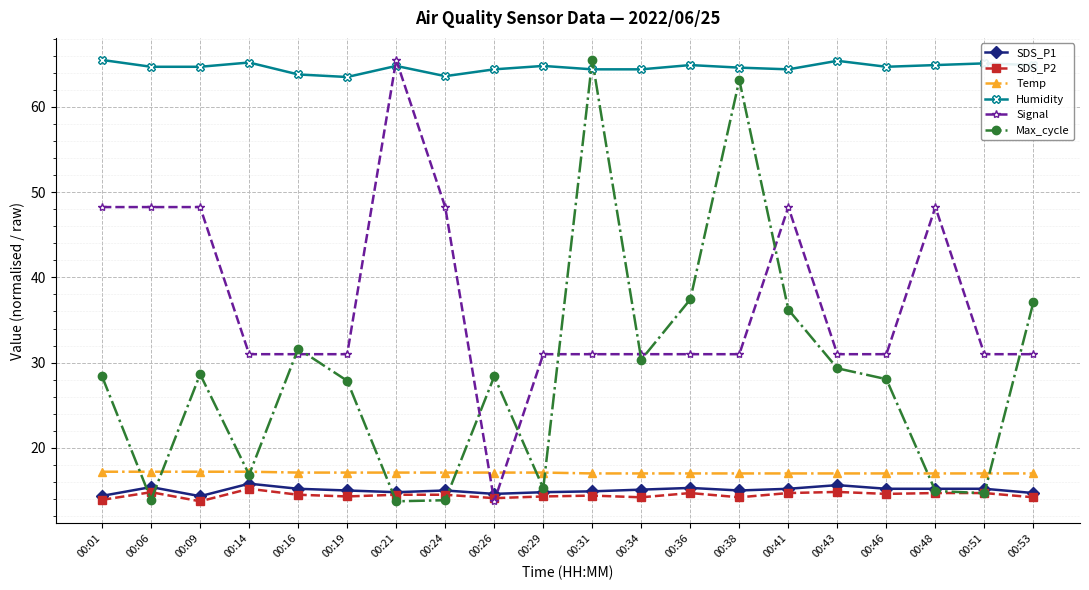

What is the approximate value of Signal at 00:21?

65.5